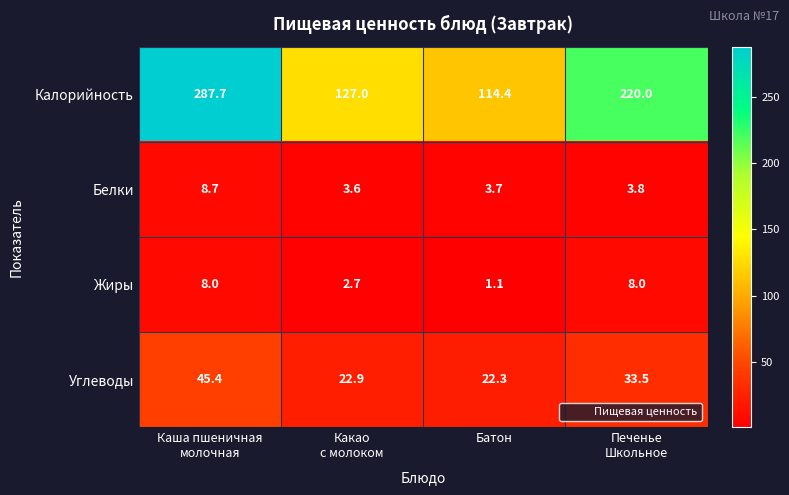

How many series are shown in this chart?

4